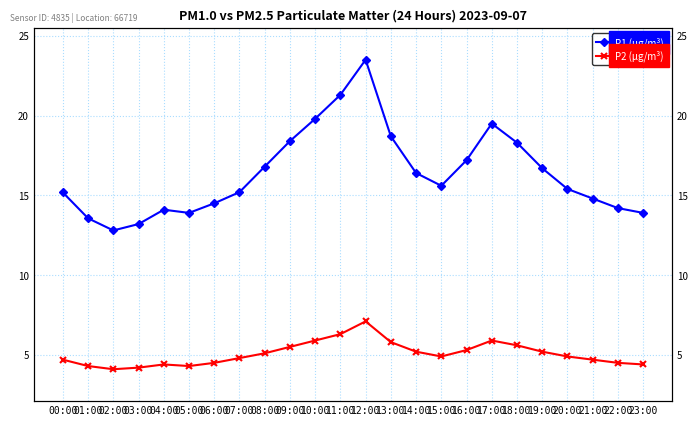

At which category does P1 (μg/m³) reach its first local valley?

02:00